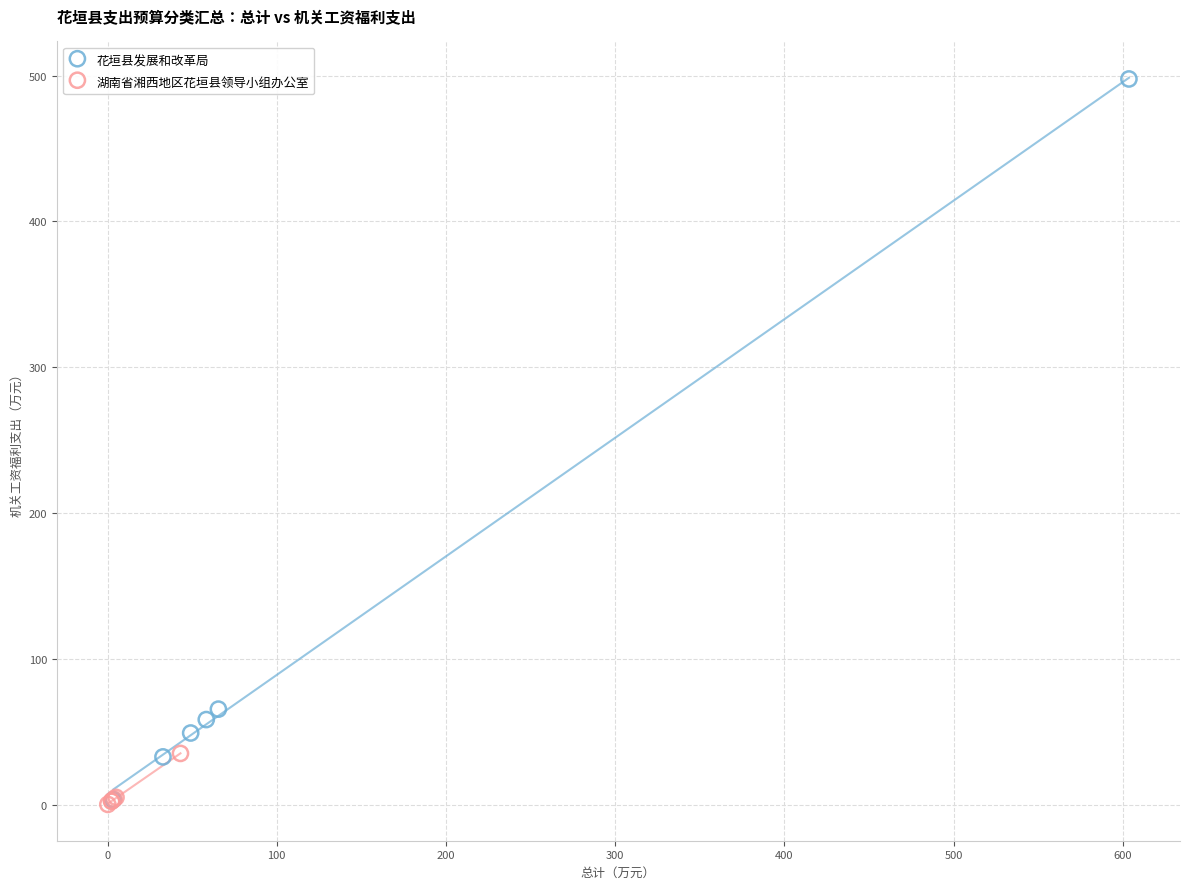

Which series reaches the maximum Y coordinate?

花垣县发展和改革局